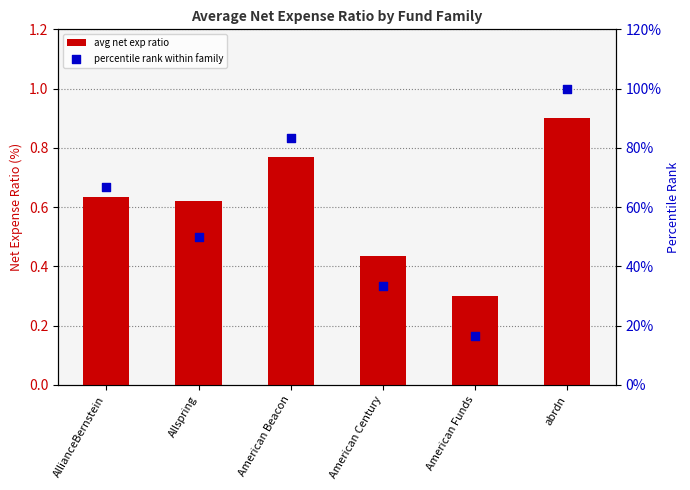

Which series has the widest spread of Y values?

percentile rank within family